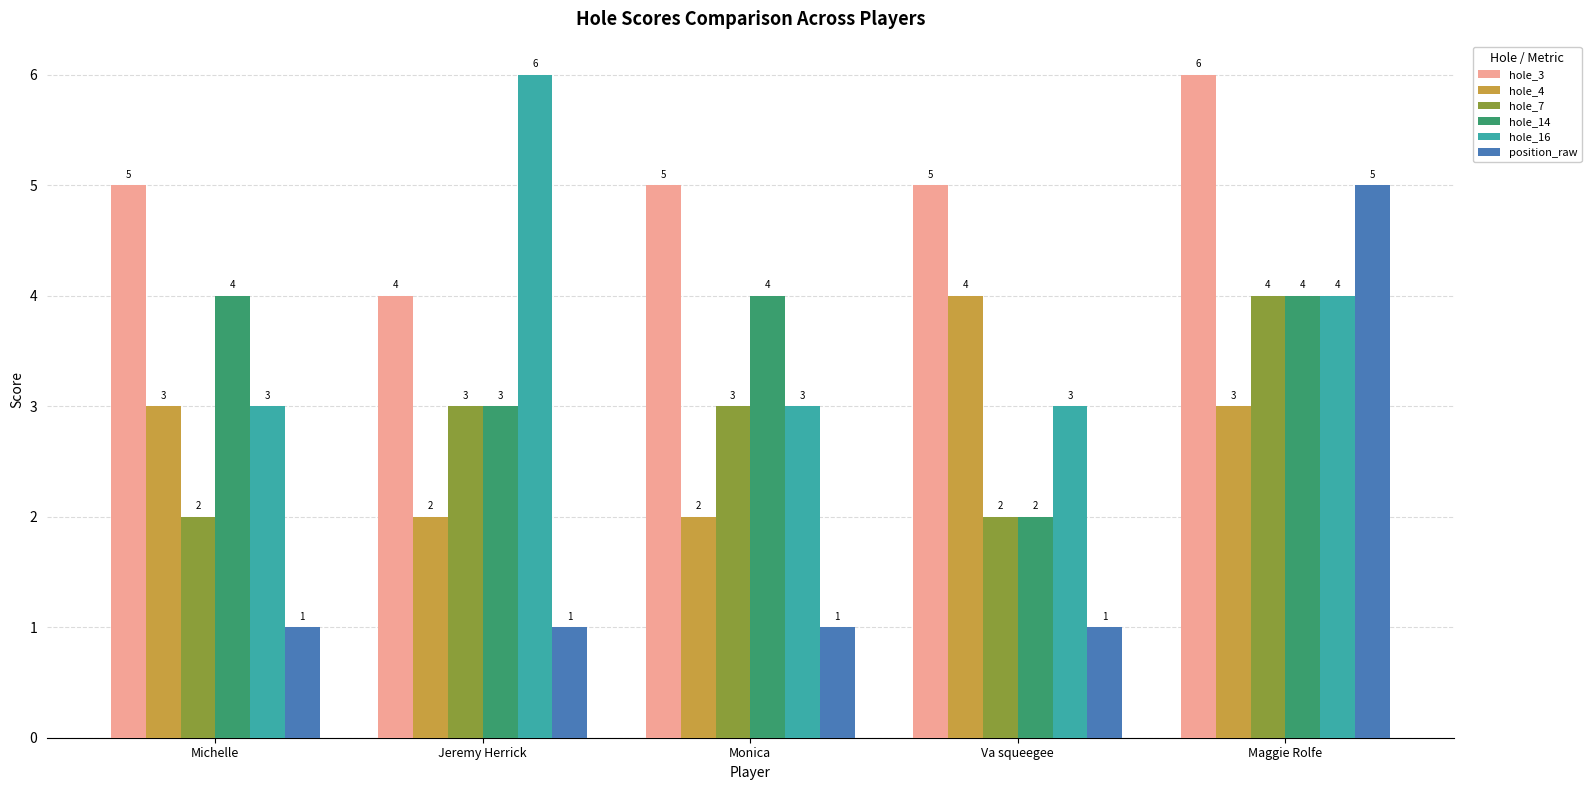

The value of hole_3 at Monica is 5. True or false?

True